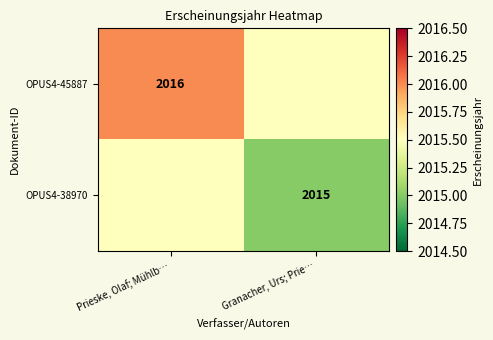

What is the spread (max minus min) of values at Granacher, Urs; Prie…?

0.5